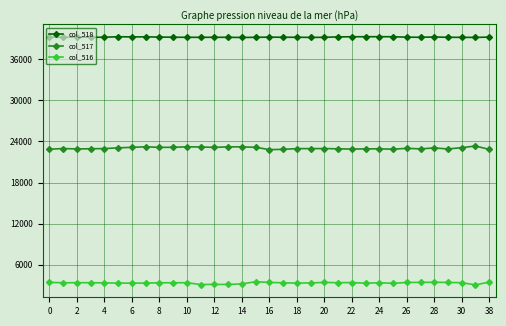

Which series has the largest total across all categories?

col_518